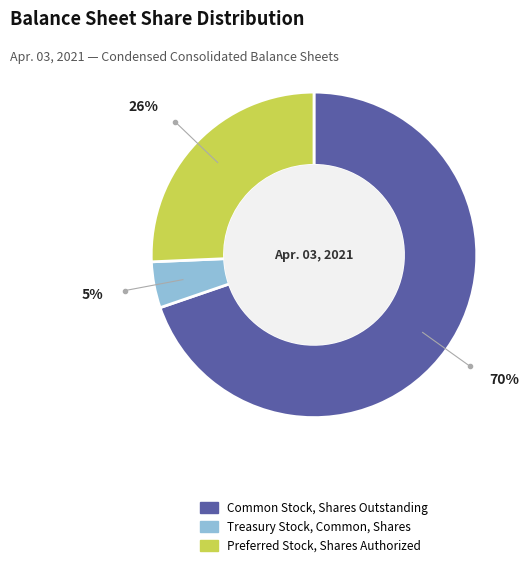

What percentage is the Preferred Stock, Shares Authorized slice, to the nearest percent?

26%